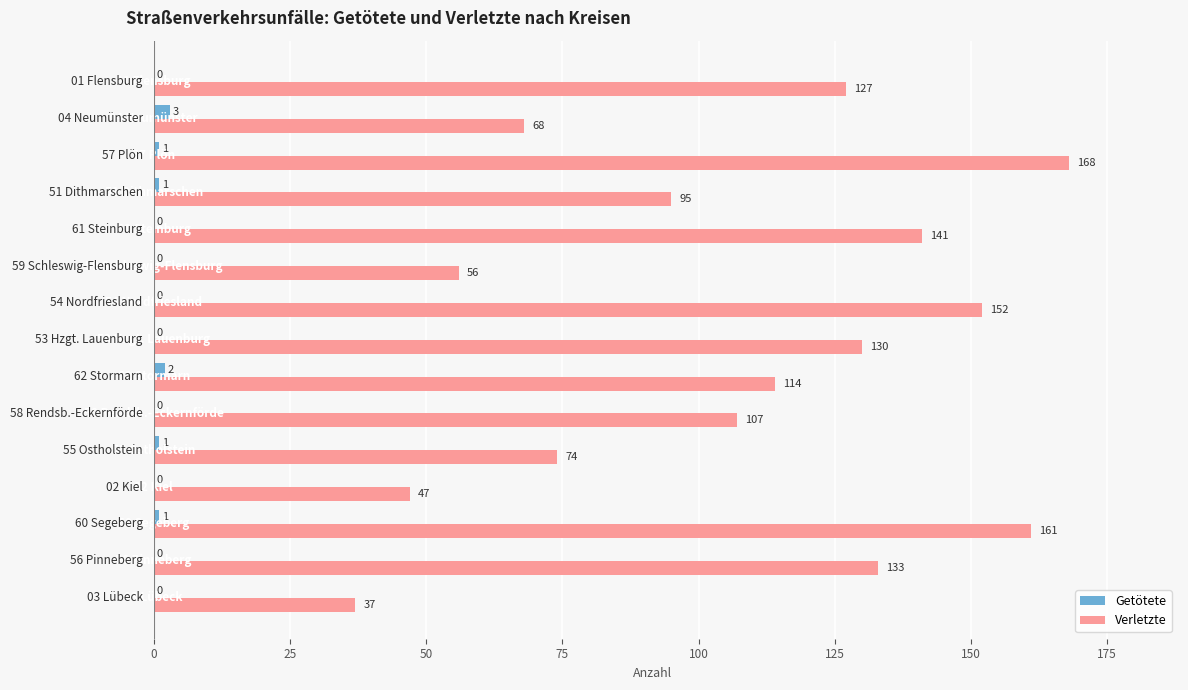

What is the sum of all Verletzte values?

1610